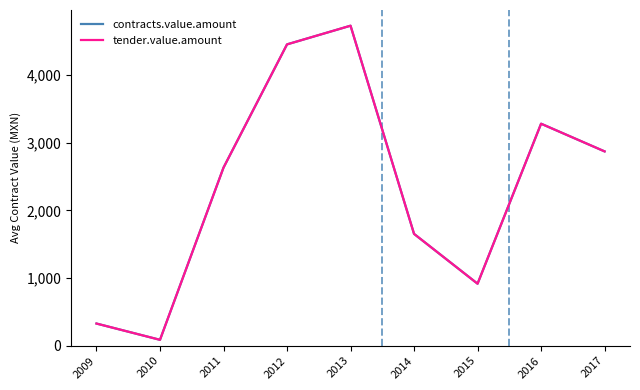

At which label does tender.value.amount first exceed 2632?

2011